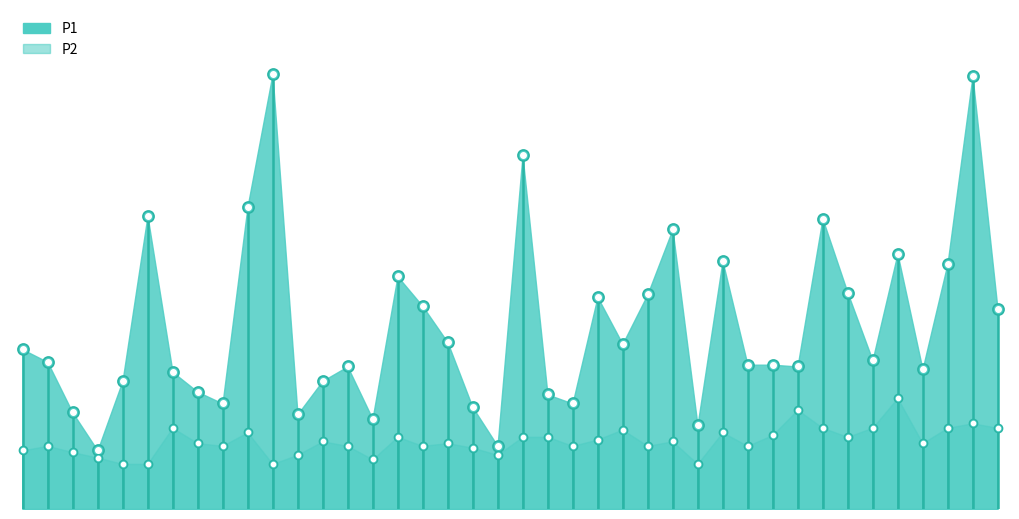

Which series has the widest spread of values?

P1